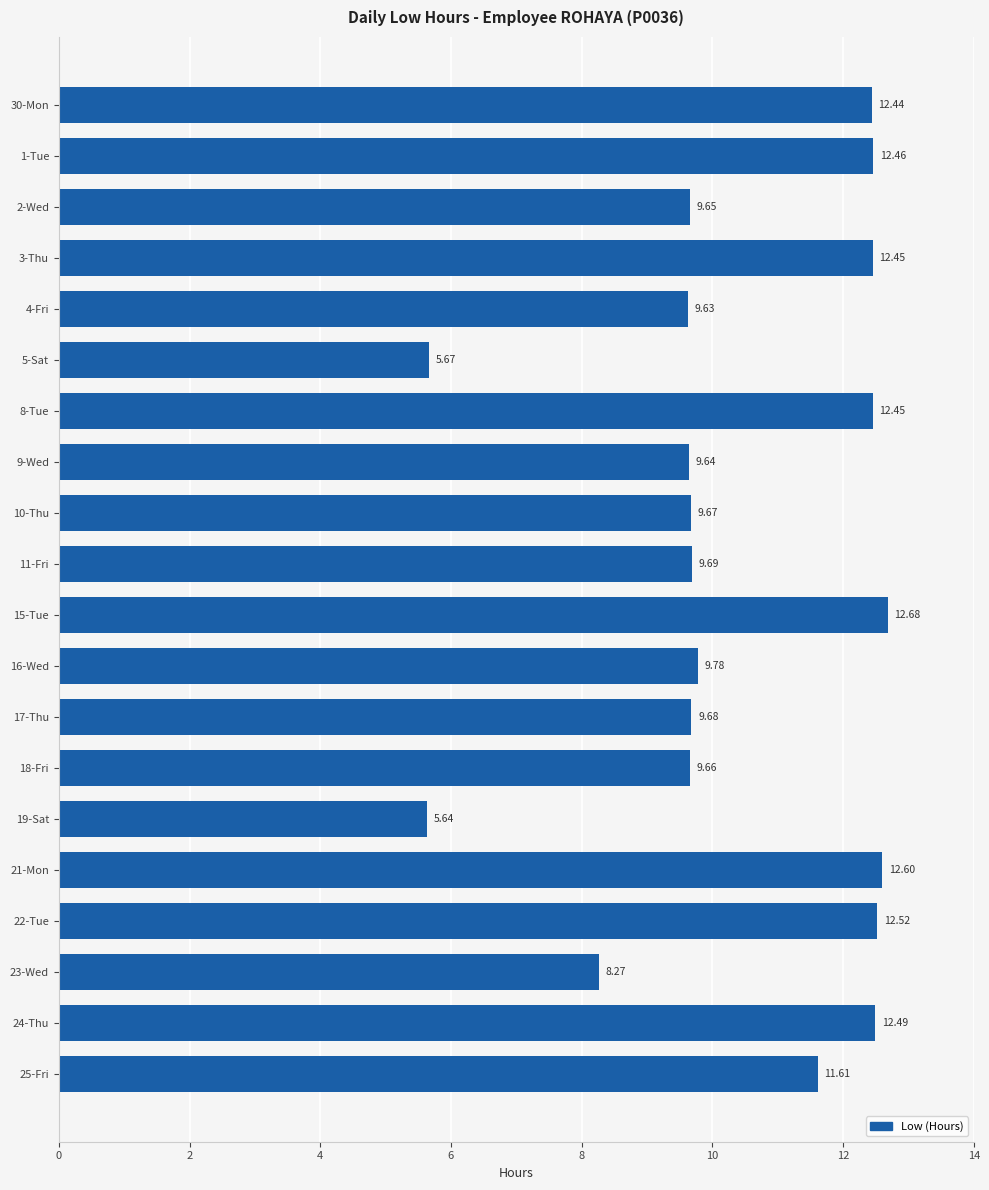

Between 16-Wed and 5-Sat, which is larger?

16-Wed